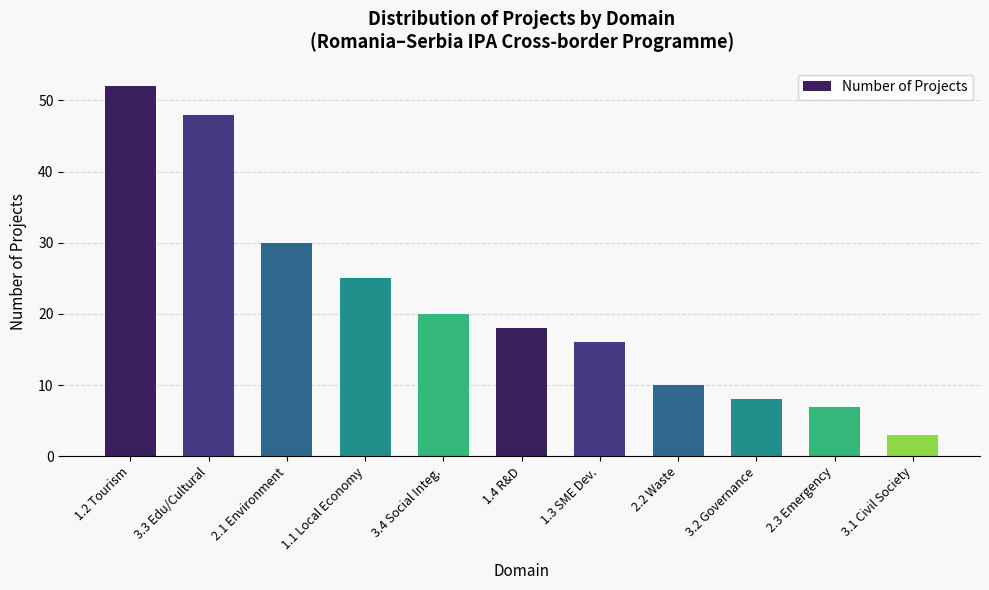

At which label is the value closest to 27?

1.1 Local Economy